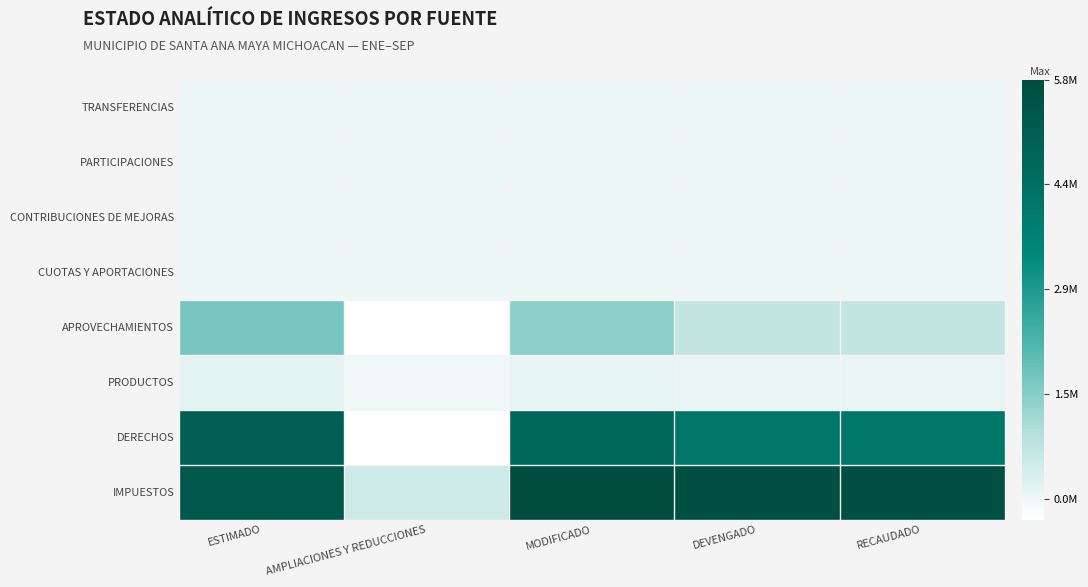

What is the spread (max minus min) of values at AMPLIACIONES Y REDUCCIONES?

0.1